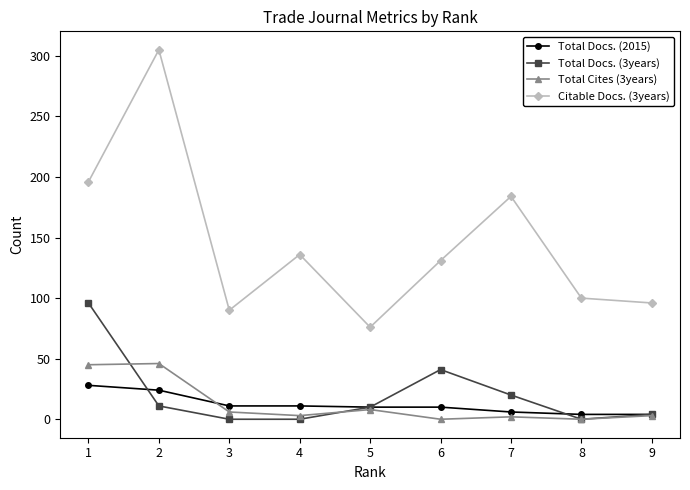

Between which two adjacent categories do Total Docs. (3years) and Total Docs. (2015) first intersect?

1 and 2